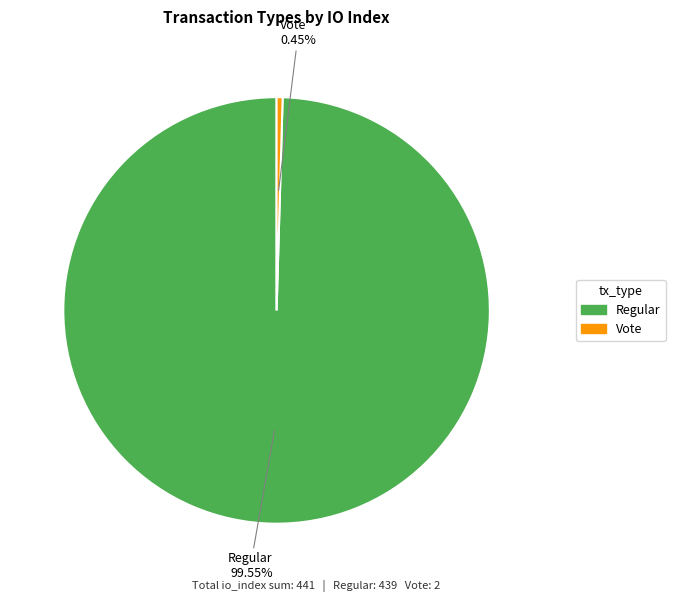

Which slice is the smallest?

Vote